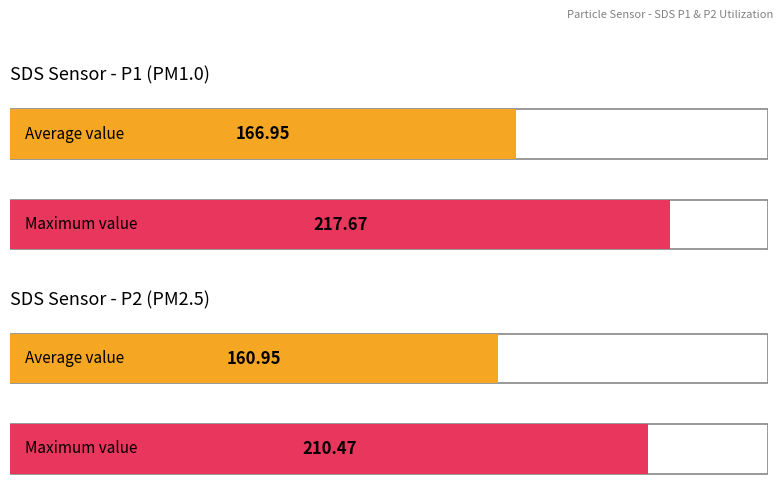

Does the chart contain any negative values?

No